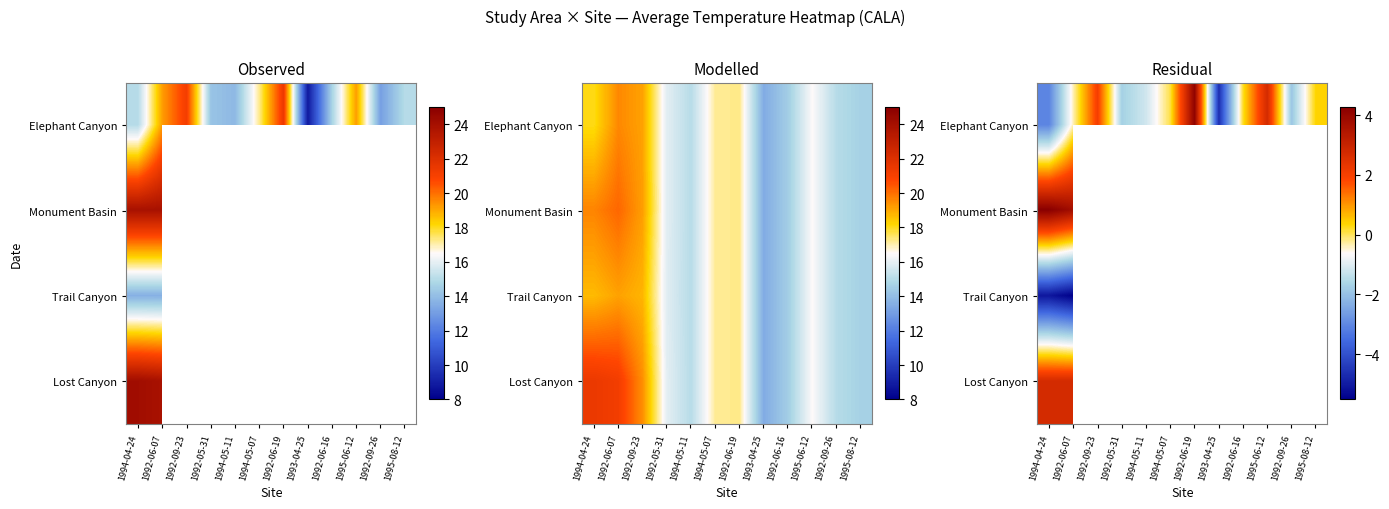

How many series are shown in this chart?

4